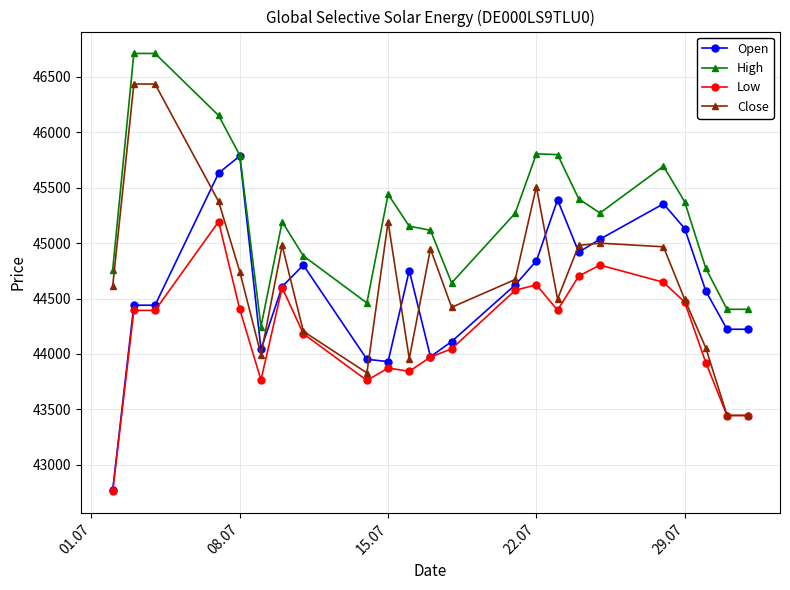

True or false: Close has more than 2 interior local peaks.

True